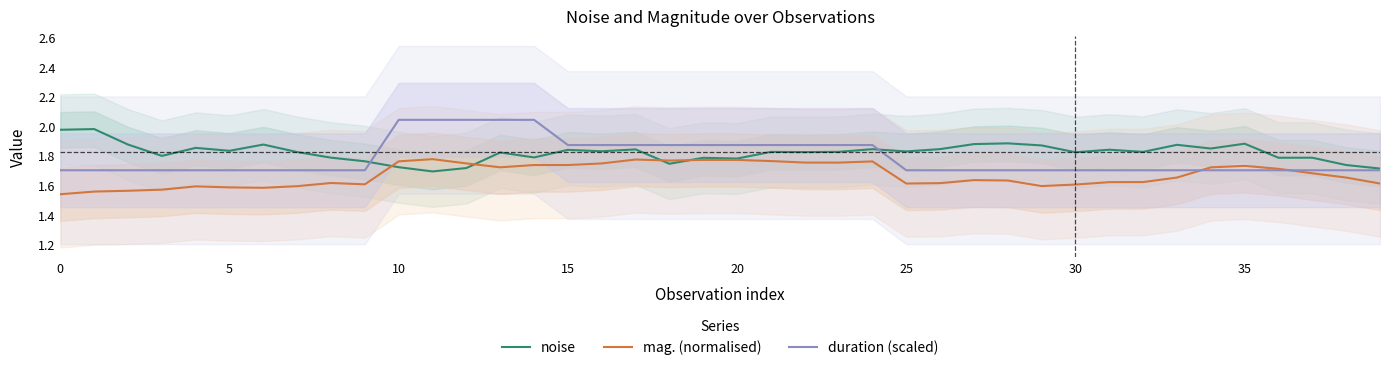

How many lines are shown in the chart?

3